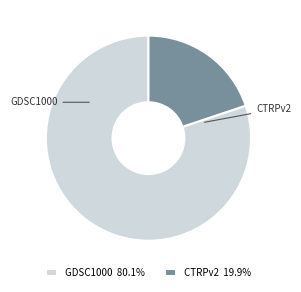

How many slices are in this pie chart?

2